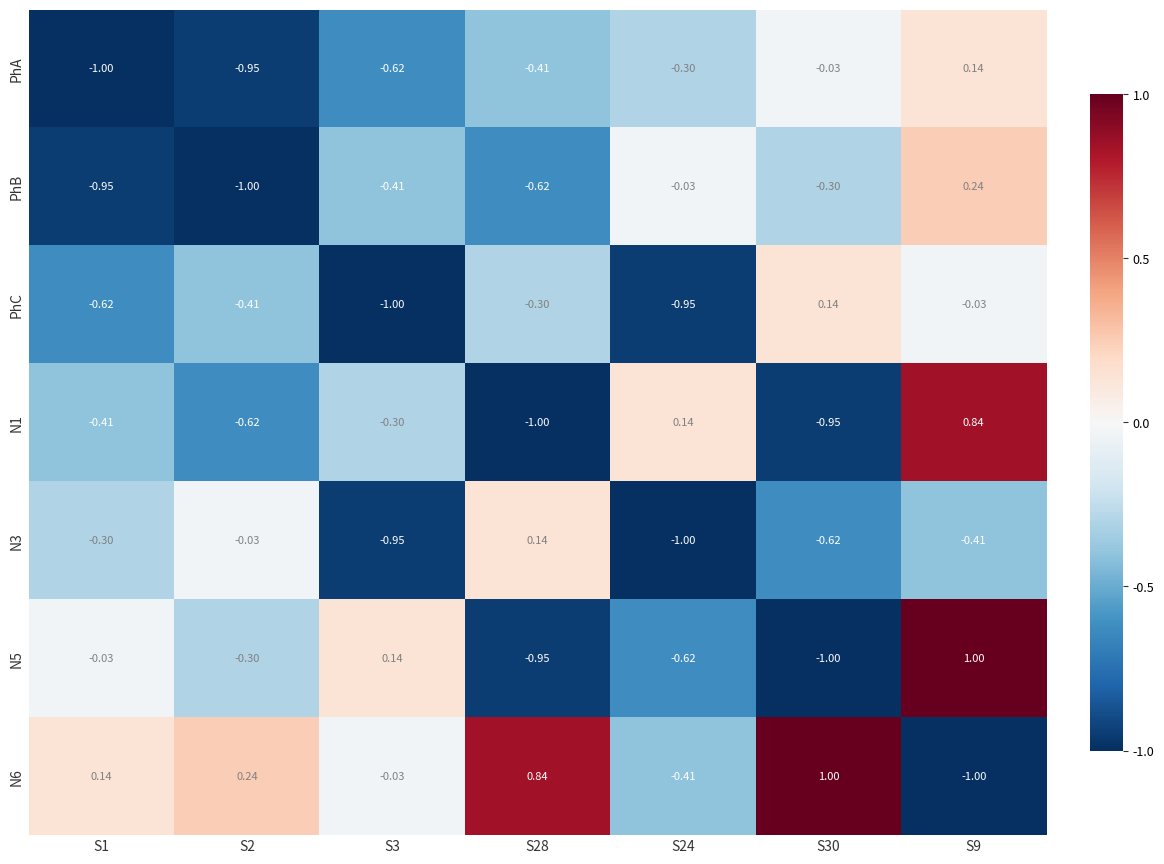

Is the value of PhA at S24 greater than the value of N3 at S2?

No